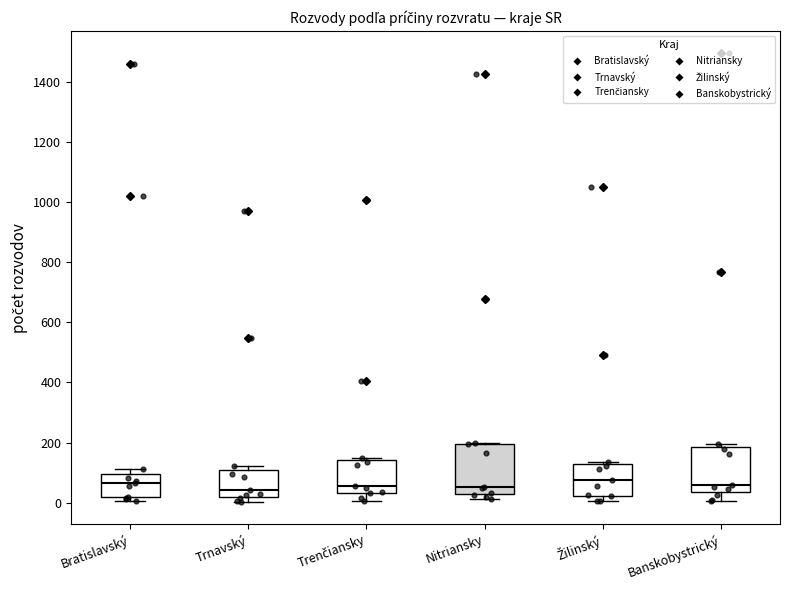

Reading left to right, transcribe this box plot: for each box, give where its median line is, the range the box spans, and where its two whiskers end, as read against the y-axis. The values are not printed on the chart, so give them approximately, as read against the axis.

Bratislavský: median 60, box 20 to 100, whiskers 0 to 120
Trnavský: median 40, box 20 to 100, whiskers 0 to 120
Trenčiansky: median 60, box 40 to 140, whiskers 0 to 160
Nitriansky: median 60, box 20 to 200, whiskers 20 (just below the box's lower edge) to 200
Žilinský: median 80, box 20 to 120, whiskers 0 to 140
Banskobystrický: median 60, box 40 to 180, whiskers 0 to 200